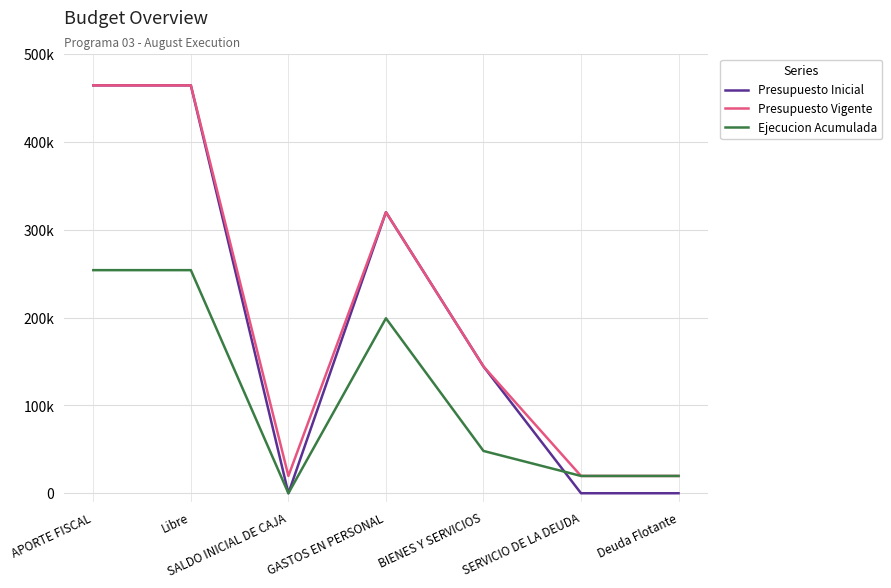

What are all the series names shown in the legend?

Presupuesto Inicial, Presupuesto Vigente, Ejecucion Acumulada